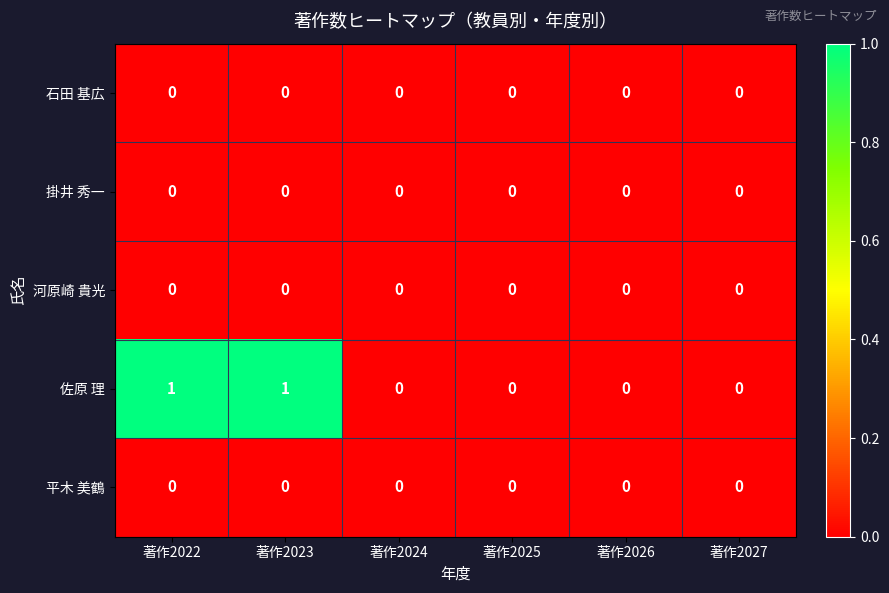

Which series has the largest total across all categories?

佐原 理